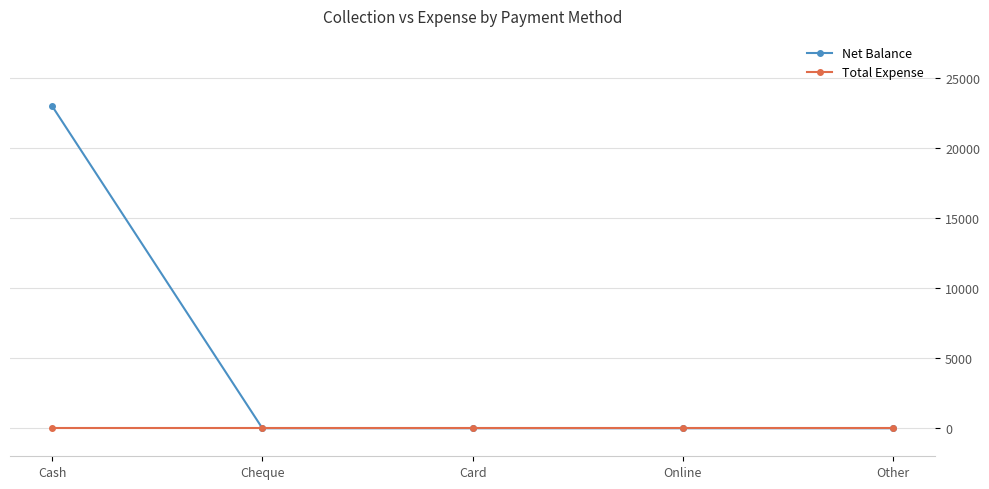

True or false: Net Balance has more than 2 points higher than both neighbors.

False